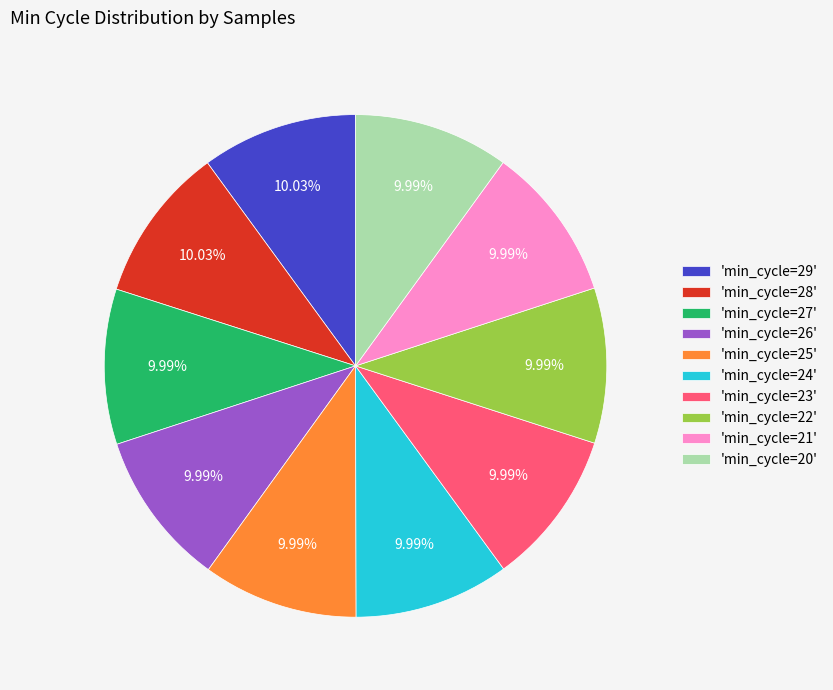

What is the ratio of the value at 'min_cycle=21' to the value at 'min_cycle=24'?

1.0